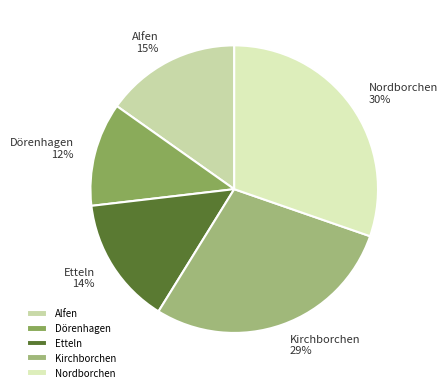

Which slice is the largest?

Nordborchen